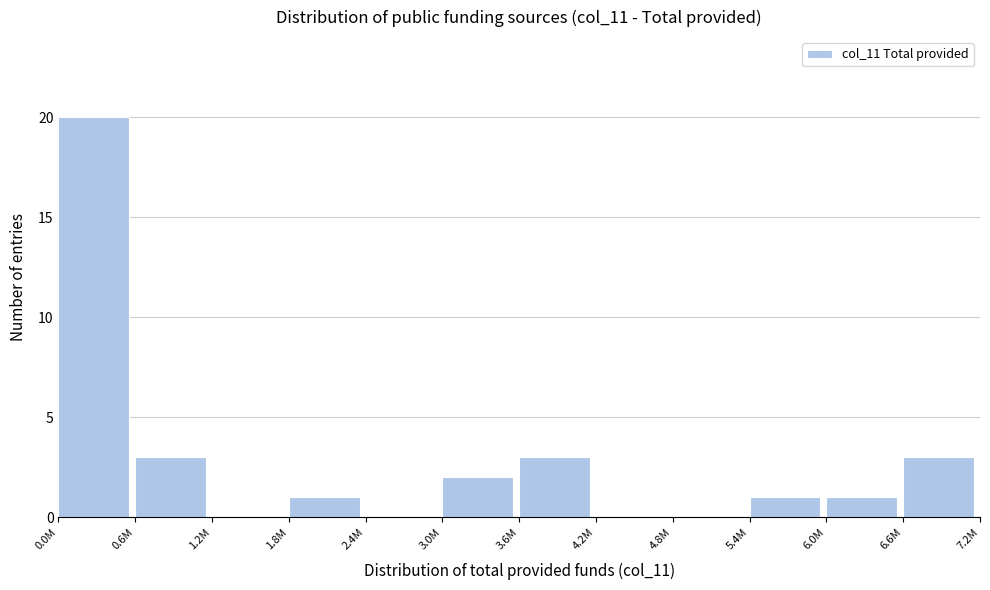

Reading left to right, list all the values displayed in this chart.

0.0M=20	0.6M=3	1.2M=0	1.8M=1	2.4M=0	3.0M=2	3.6M=3	4.2M=0	4.8M=0	5.4M=1	6.0M=1	6.6M=3